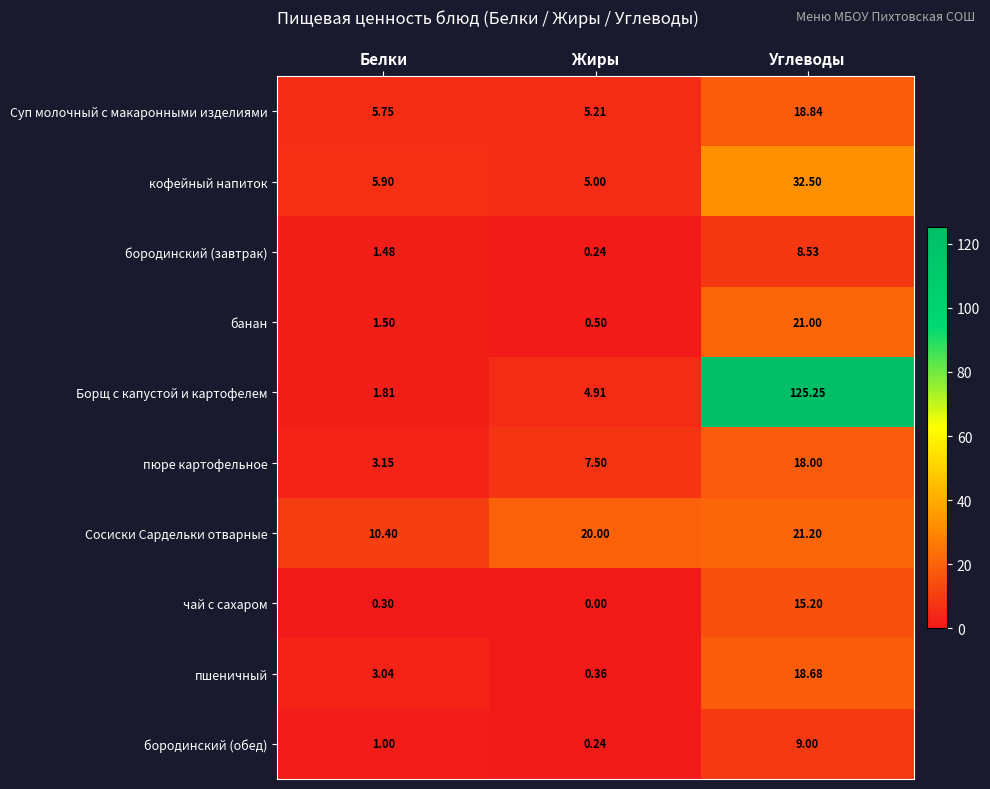

Rank the series by their maximum value, from lowest to highest.

бородинский (завтрак), бородинский (обед), чай с сахаром, пюре картофельное, пшеничный, Суп молочный с макаронными изделиями, банан, Сосиски Сардельки отварные, кофейный напиток, Борщ с капустой и картофелем